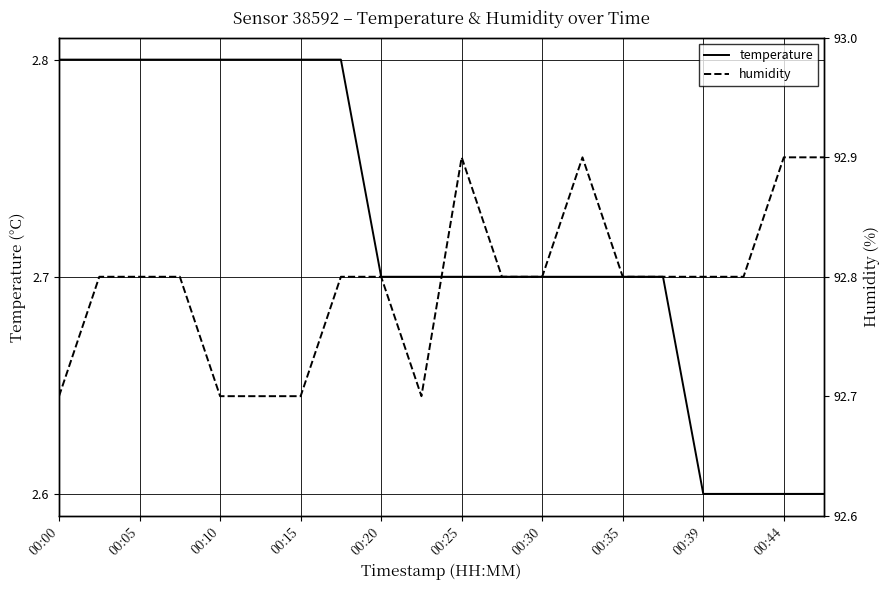

What is the value of the humidity point at the 9th from the left?

92.8